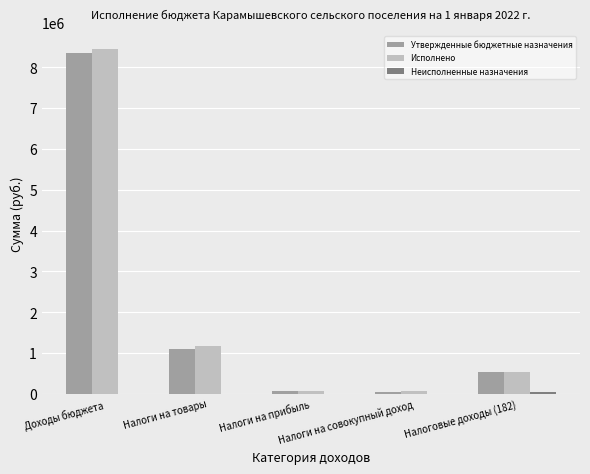

What is the maximum value shown in the chart?

8434110.8